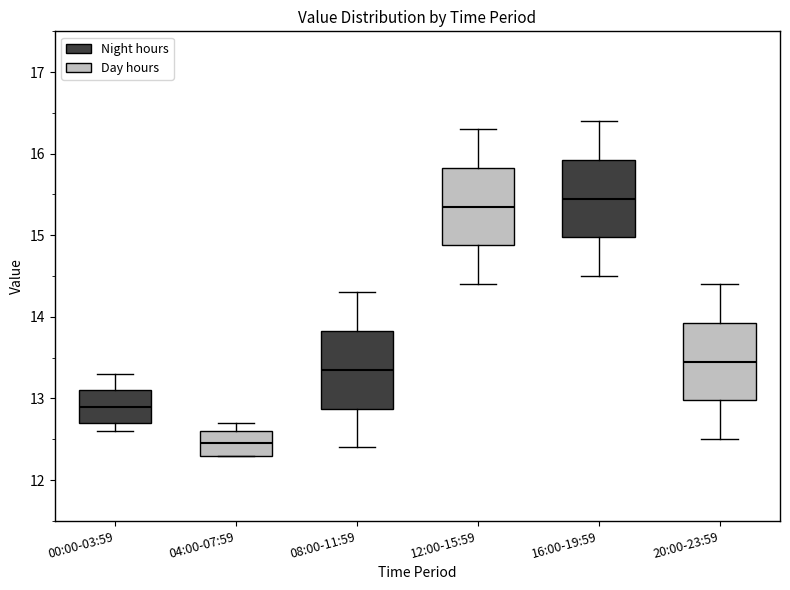

Reading left to right, transcribe this box plot: for each box, give where its median line is, the range the box spans, and where its two whiskers end, as read against the y-axis. The values are not printed on the chart, so give them approximately, as read against the axis.

00:00-03:59: median 12.9, box 12.7 to 13.1, whiskers 12.6 to 13.3
04:00-07:59: median 12.5, box 12.3 to 12.6, whiskers 12.3 to 12.7
08:00-11:59: median 13.4, box 12.9 to 13.8, whiskers 12.4 to 14.3
12:00-15:59: median 15.4, box 14.9 to 15.8, whiskers 14.4 to 16.3
16:00-19:59: median 15.5, box 15.0 to 15.9, whiskers 14.5 to 16.4
20:00-23:59: median 13.5, box 13.0 to 13.9, whiskers 12.5 to 14.4